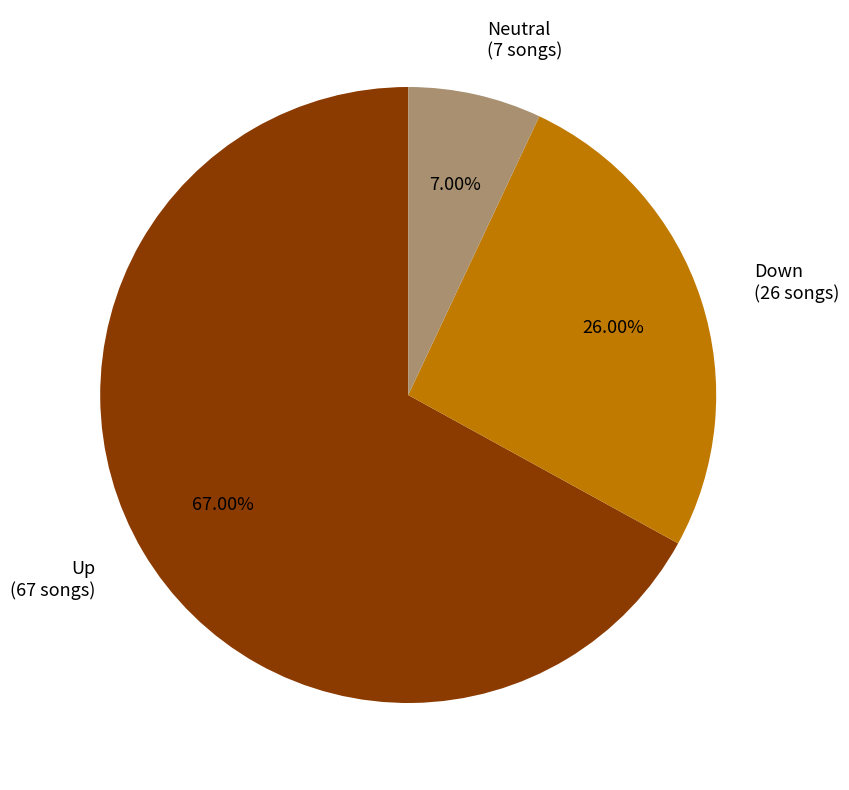

Does any single category account for the majority?

Yes